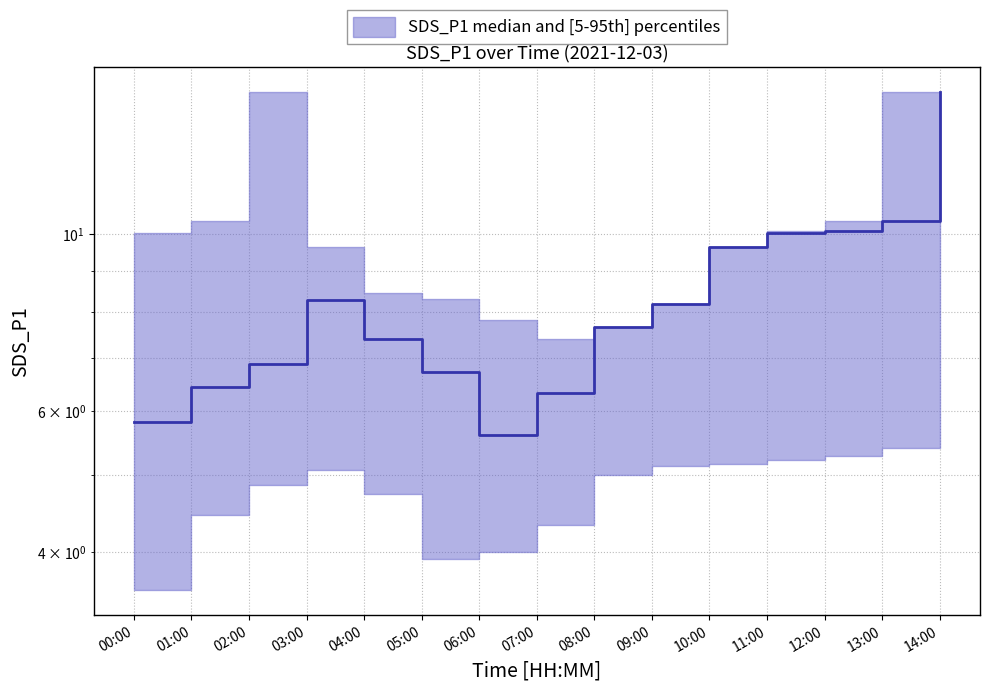

Count the number of values greater than 7.

9